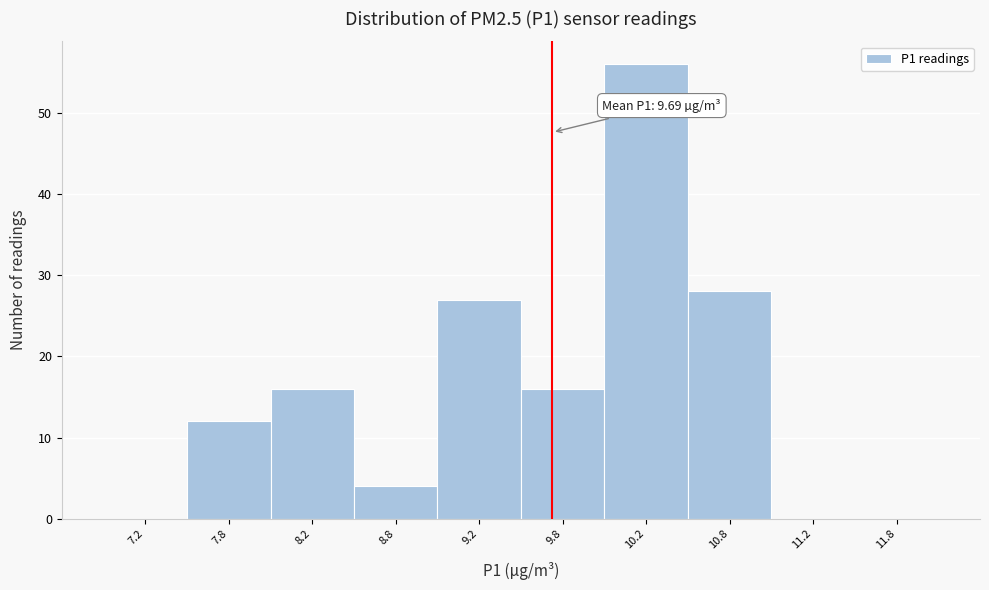

Over which range of the x-axis is the bar tallest?

10.0 to 10.5